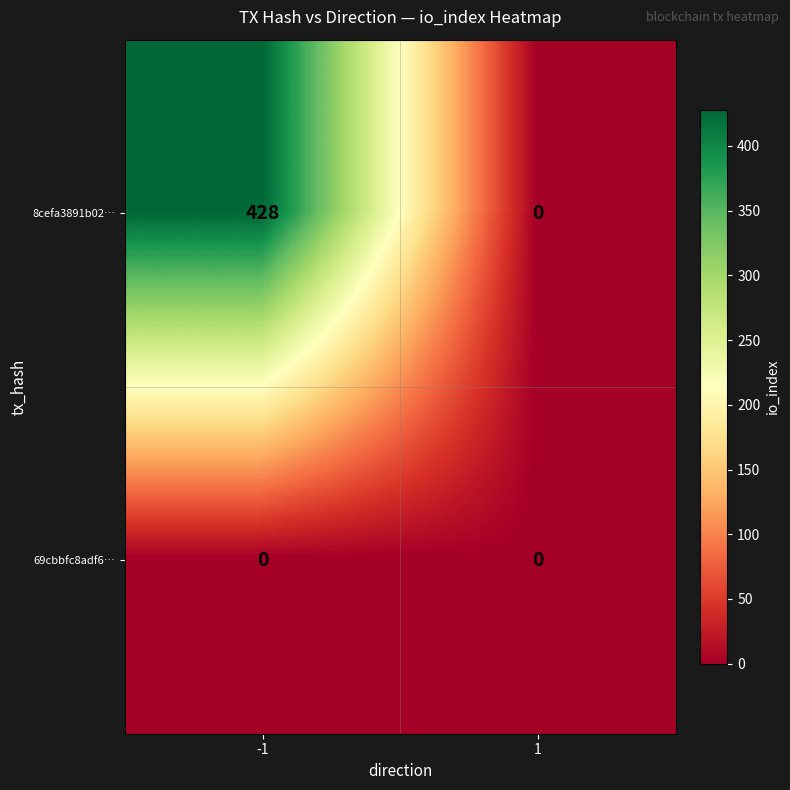

True or false: 8cefa3891b02… has a value of 428 at -1.

True